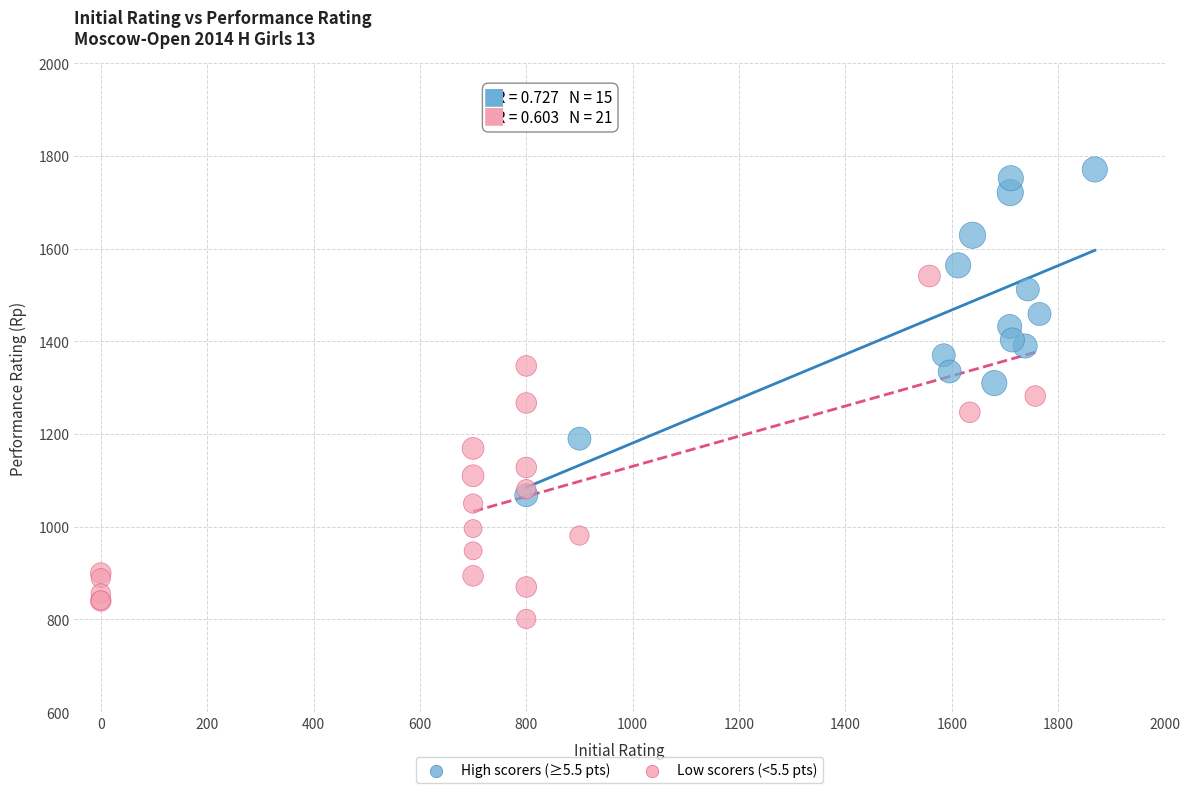

Which series contains the highest Y value?

High scorers (≥5.5 pts)